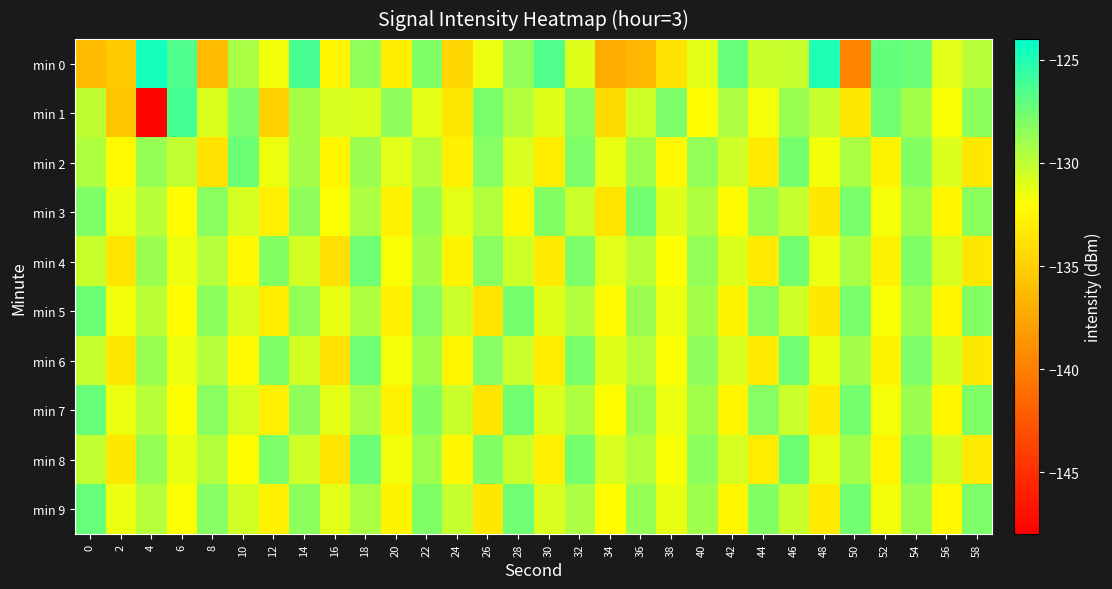

What is the total value across all series at 44?

-1308.2